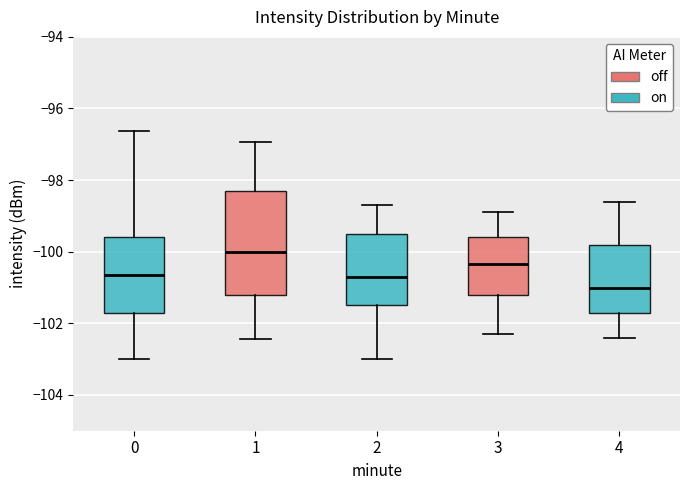

Reading left to right, read every box against the y-axis: the position of its median line, the range the box covers, and the ends of its whiskers. The values are not printed on the chart, so give them approximately, as read against the axis.

0: median -100.6, box -101.8 to -99.6, whiskers -103.0 to -96.6
1: median -100.0, box -101.2 to -98.4, whiskers -102.4 to -97.0
2: median -100.6, box -101.4 to -99.4, whiskers -103.0 to -98.6
3: median -100.4, box -101.2 to -99.6, whiskers -102.2 to -98.8
4: median -101.0, box -101.6 to -99.8, whiskers -102.4 to -98.6